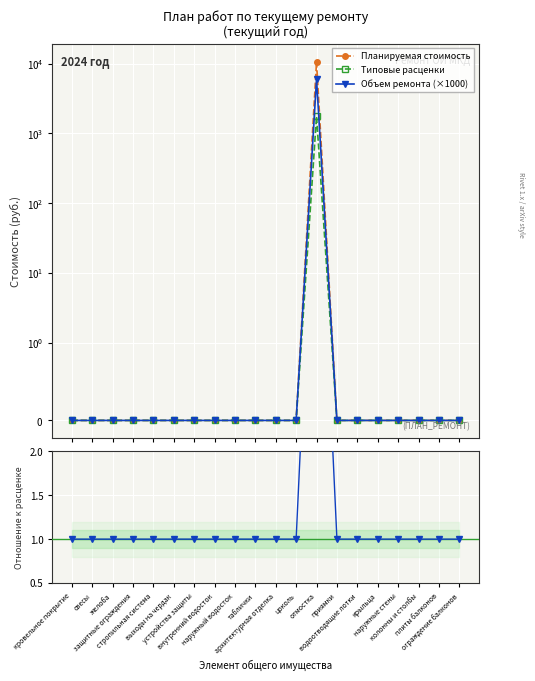

What is the approximate value of Типовые расценки at отмостка?

1763.2